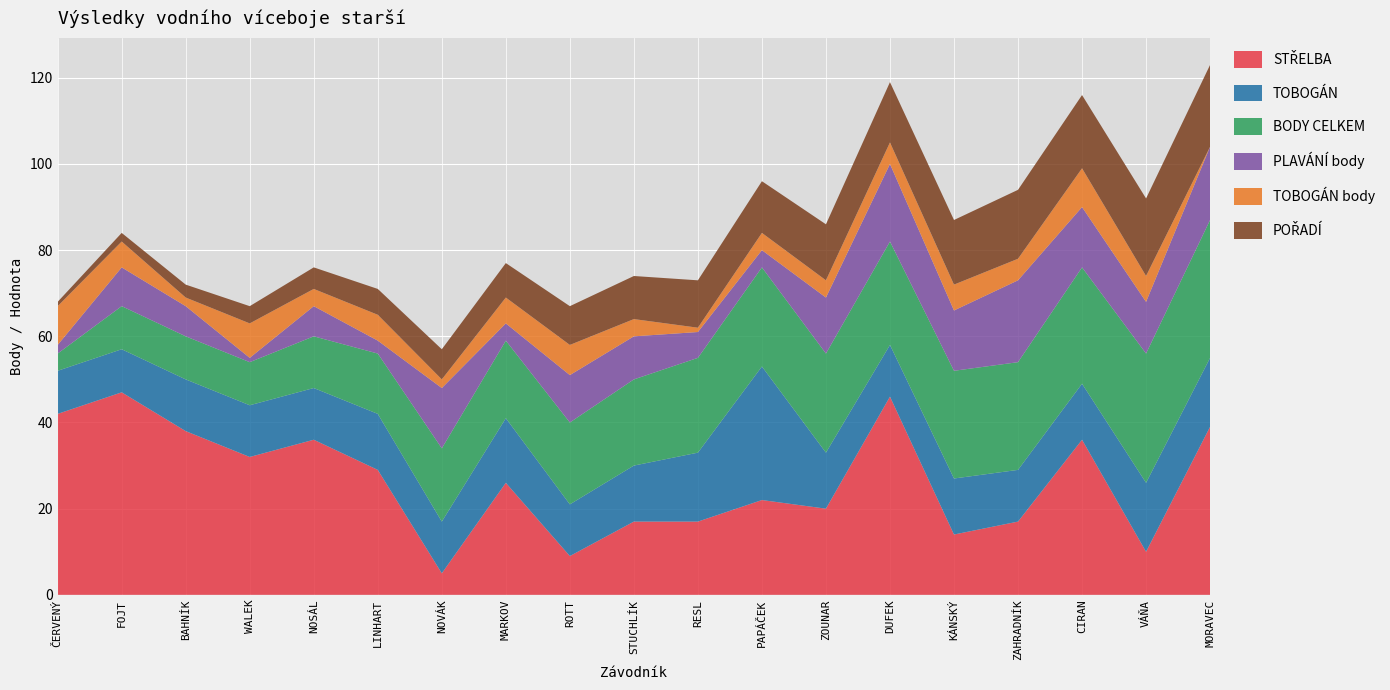

Reading right to left, transcribe all the data shown in this chart.

STŘELBA: MORAVEC=39	VÁŇA=10	CIRAN=36	ZAHRADNÍK=17	KÁNSKÝ=14	DUFEK=46	ZOUNAR=20	PAPÁČEK=22	RESL=17	STUCHLÍK=17	ROTT=9	MARKOV=26	NOVÁK=5	LINHART=29	NOSÁL=36	WALEK=32	BAHNÍK=38	FOJT=47	ČERVENÝ=42
TOBOGÁN: MORAVEC=16	VÁŇA=16	CIRAN=13	ZAHRADNÍK=12	KÁNSKÝ=13	DUFEK=12	ZOUNAR=13	PAPÁČEK=31	RESL=16	STUCHLÍK=13	ROTT=12	MARKOV=15	NOVÁK=12	LINHART=13	NOSÁL=12	WALEK=12	BAHNÍK=12	FOJT=10	ČERVENÝ=10
BODY CELKEM: MORAVEC=32	VÁŇA=30	CIRAN=27	ZAHRADNÍK=25	KÁNSKÝ=25	DUFEK=24	ZOUNAR=23	PAPÁČEK=23	RESL=22	STUCHLÍK=20	ROTT=19	MARKOV=18	NOVÁK=17	LINHART=14	NOSÁL=12	WALEK=10	BAHNÍK=10	FOJT=10	ČERVENÝ=4
PLAVÁNÍ body: MORAVEC=17	VÁŇA=12	CIRAN=14	ZAHRADNÍK=19	KÁNSKÝ=14	DUFEK=18	ZOUNAR=13	PAPÁČEK=4	RESL=6	STUCHLÍK=10	ROTT=11	MARKOV=4	NOVÁK=14	LINHART=3	NOSÁL=7	WALEK=1	BAHNÍK=7	FOJT=9	ČERVENÝ=2
TOBOGÁN body: MORAVEC=0	VÁŇA=6	CIRAN=9	ZAHRADNÍK=5	KÁNSKÝ=6	DUFEK=5	ZOUNAR=4	PAPÁČEK=4	RESL=1	STUCHLÍK=4	ROTT=7	MARKOV=6	NOVÁK=2	LINHART=6	NOSÁL=4	WALEK=8	BAHNÍK=2	FOJT=6	ČERVENÝ=9
POŘADÍ: MORAVEC=19	VÁŇA=18	CIRAN=17	ZAHRADNÍK=16	KÁNSKÝ=15	DUFEK=14	ZOUNAR=13	PAPÁČEK=12	RESL=11	STUCHLÍK=10	ROTT=9	MARKOV=8	NOVÁK=7	LINHART=6	NOSÁL=5	WALEK=4	BAHNÍK=3	FOJT=2	ČERVENÝ=1